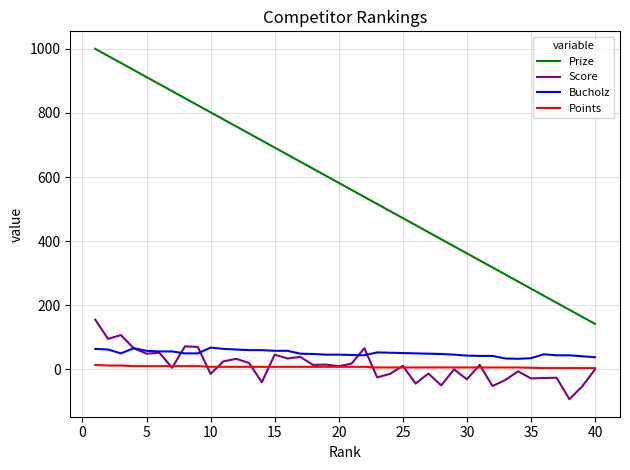

List the series in order of their peak value, lowest first.

Points, Bucholz, Score, Prize